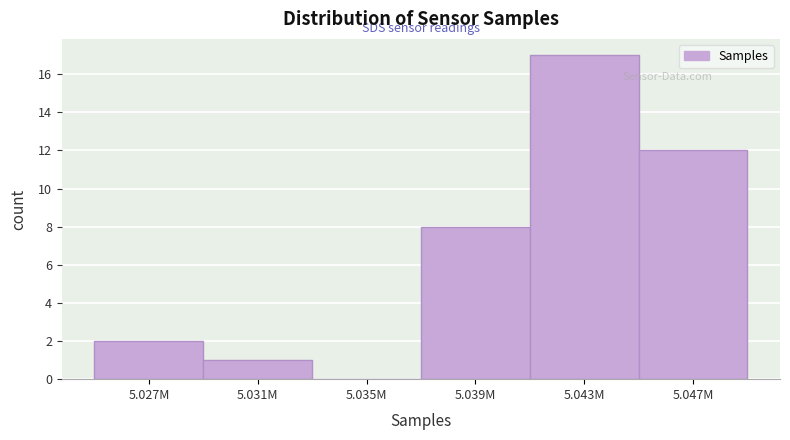

Reading left to right, extract all data points from this chart.

5.027M=2	5.031M=1	5.035M=0	5.039M=8	5.043M=17	5.047M=12